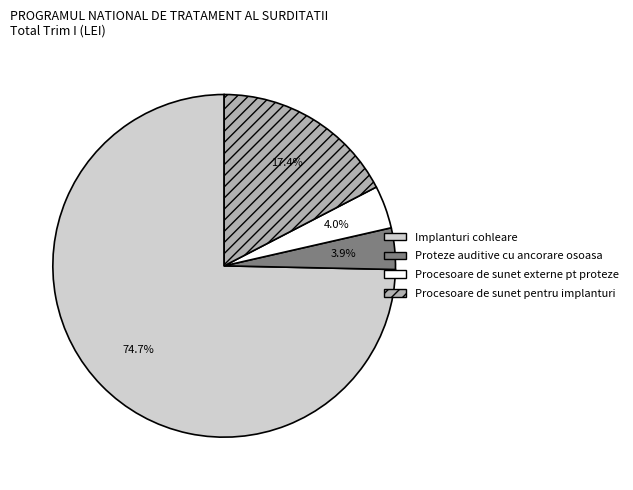

Is Proteze auditive cu ancorare osoasa the majority of the pie?

No